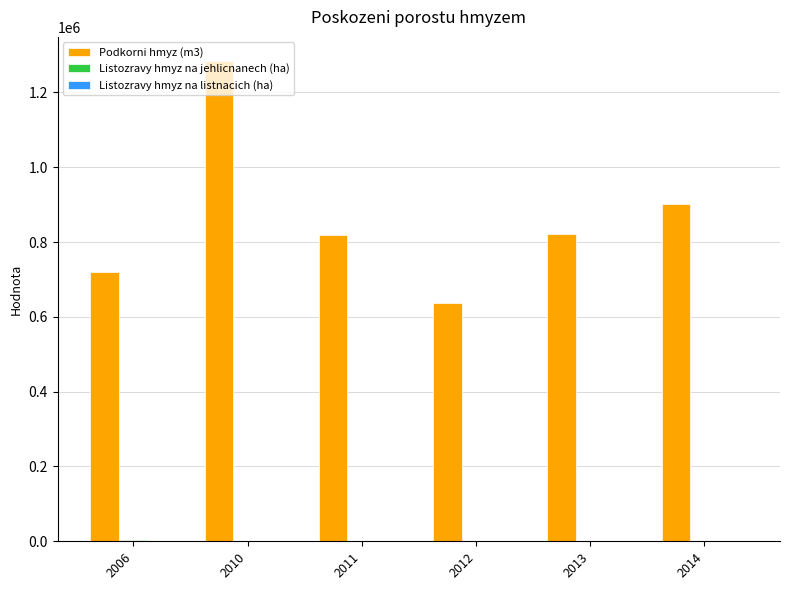

Which series has the largest total across all categories?

Podkorni hmyz (m3)